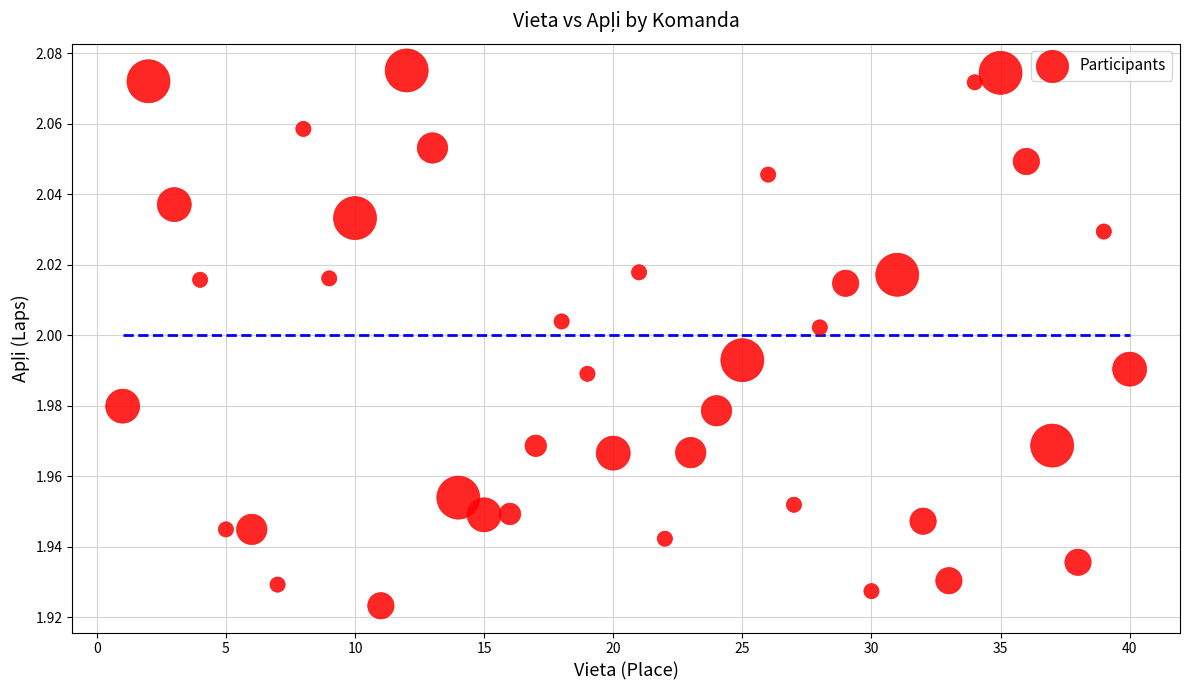

What is the range of X values (max minus min)?

39.0